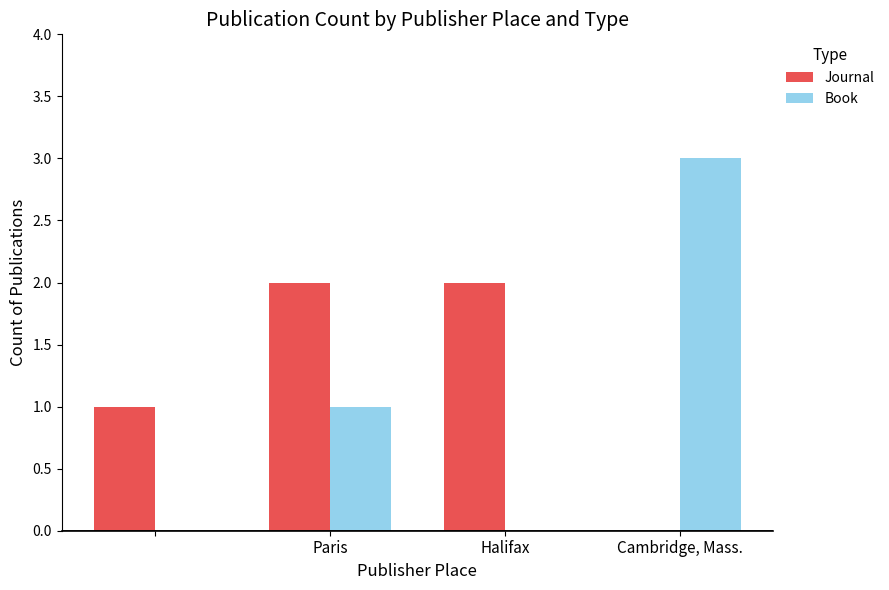

Which series has the largest total across all categories?

Journal